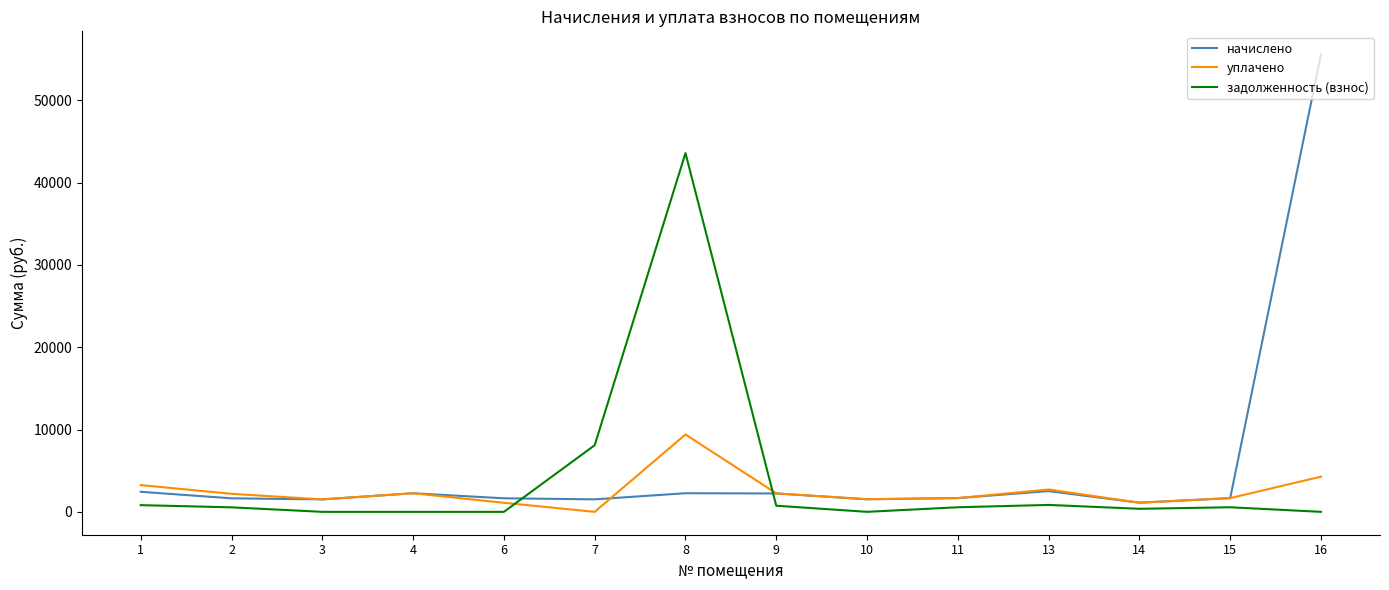

Is the value of задолженность (взнос) at 6 greater than the value of уплачено at 13?

No